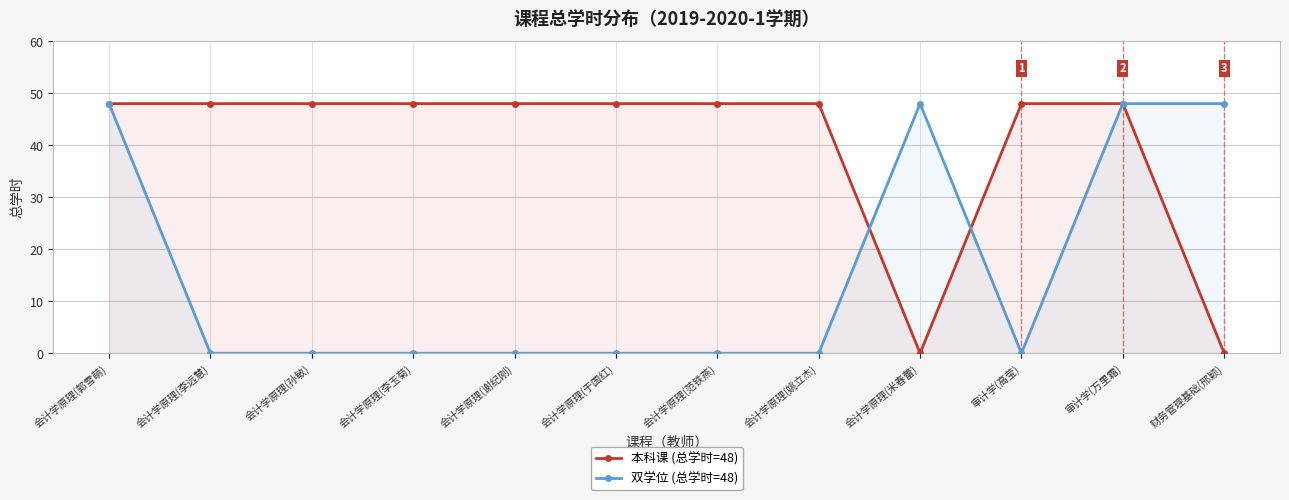

At which category does 本科课 reach its first local valley?

会计学原理(米春蕾)